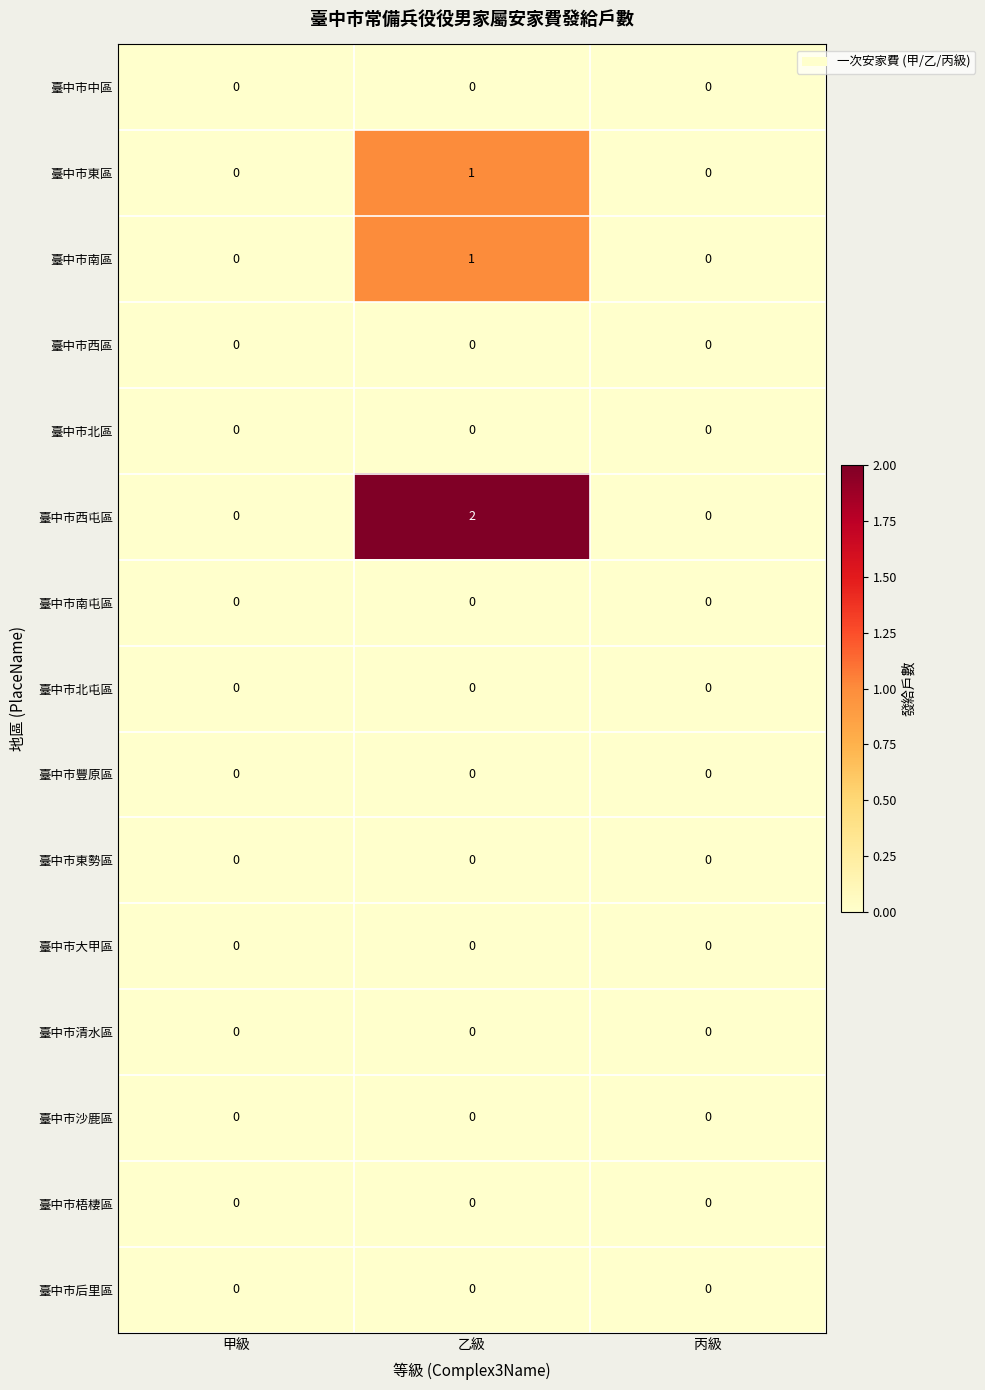

Is it true that 臺中市東勢區 equals 0 at 甲級?

True